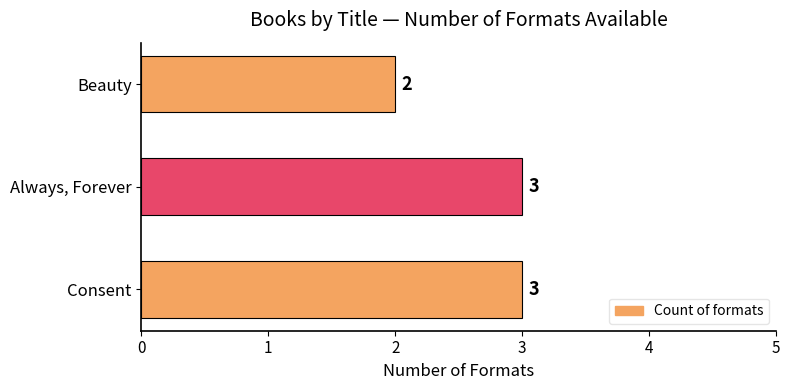

How many bars are there in total?

3